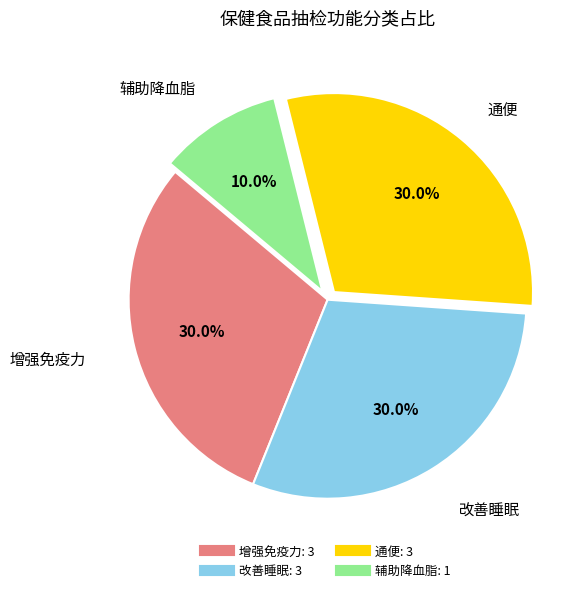

Is there any slice that represents more than half of the pie?

No